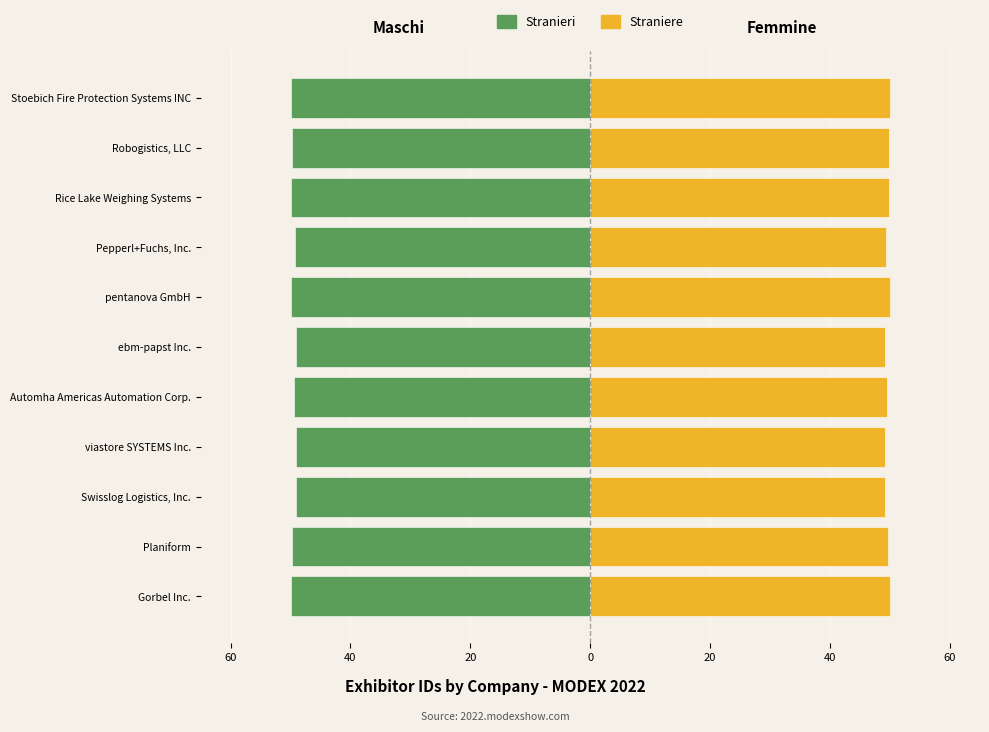

What is the difference between the Maschi values at Gorbel Inc. and ebm-papst Inc.?

0.7